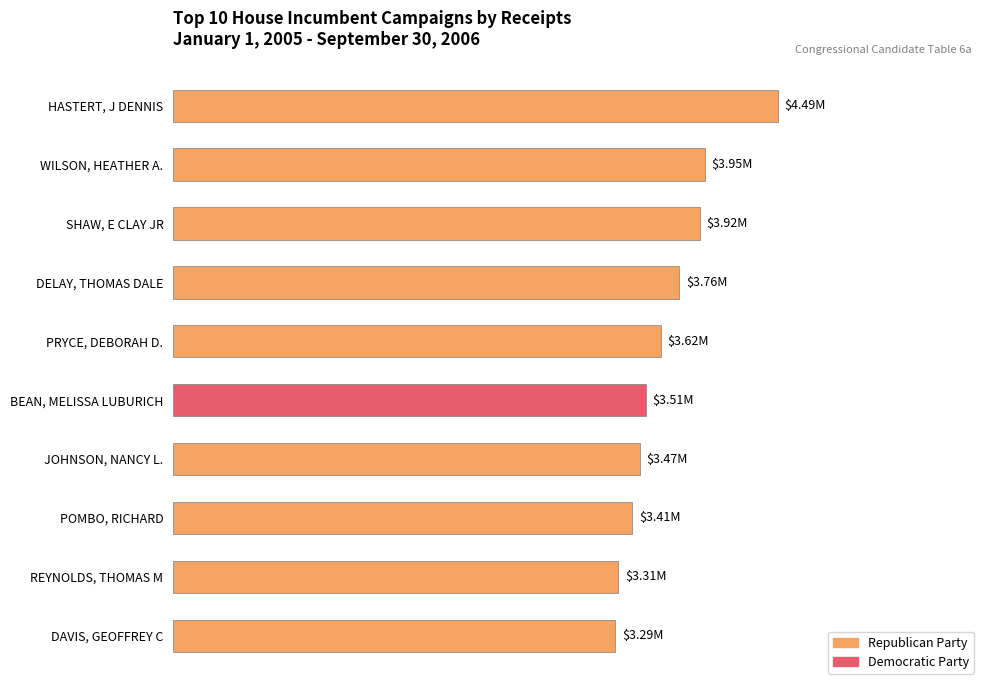

List the labels in order of value, smallest first.

DAVIS, GEOFFREY C, REYNOLDS, THOMAS M, POMBO, RICHARD, JOHNSON, NANCY L., BEAN, MELISSA LUBURICH, PRYCE, DEBORAH D., DELAY, THOMAS DALE, SHAW, E CLAY JR, WILSON, HEATHER A., HASTERT, J DENNIS